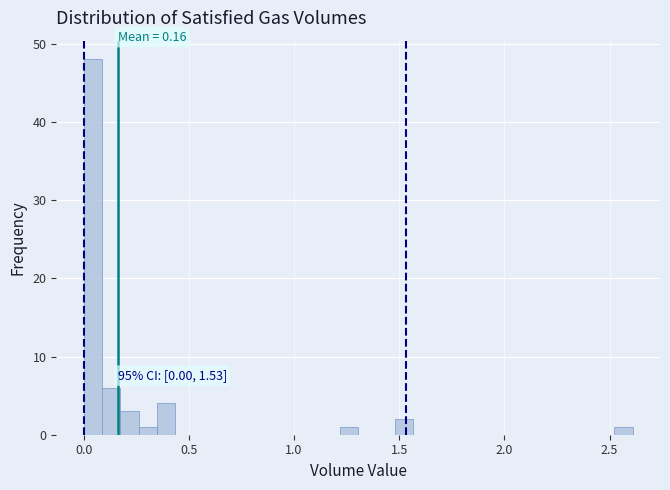

Read against the x-axis, roughly where is the centre of the tallest bar?

0.05